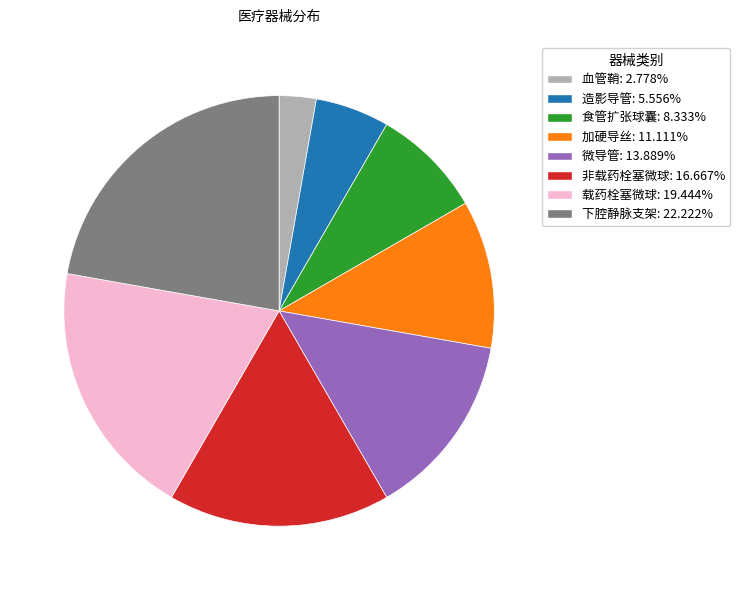

Which slice is the smallest?

血管鞘